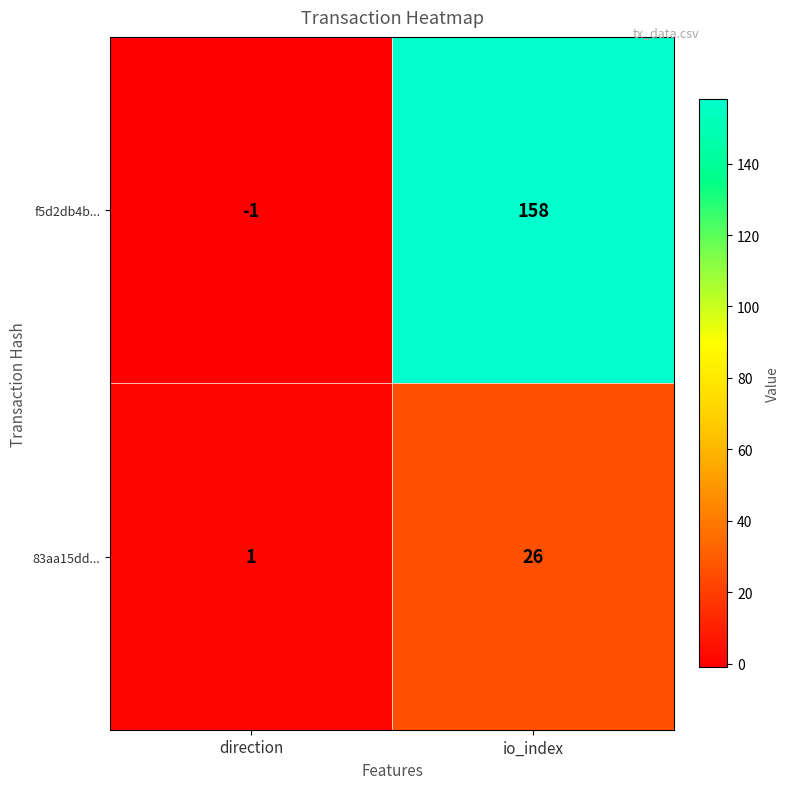

Reading right to left, extract all data points from this chart.

f5d2db4b...: io_index=158	direction=-1
83aa15dd...: io_index=26	direction=1